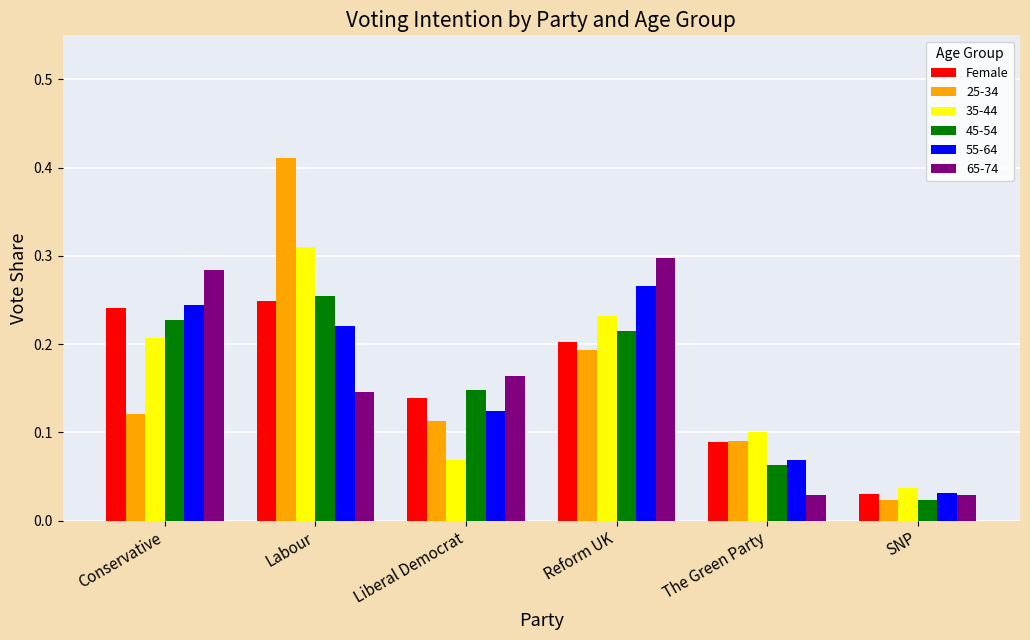

The value of 55-64 at Liberal Democrat is 0.1. True or false?

True